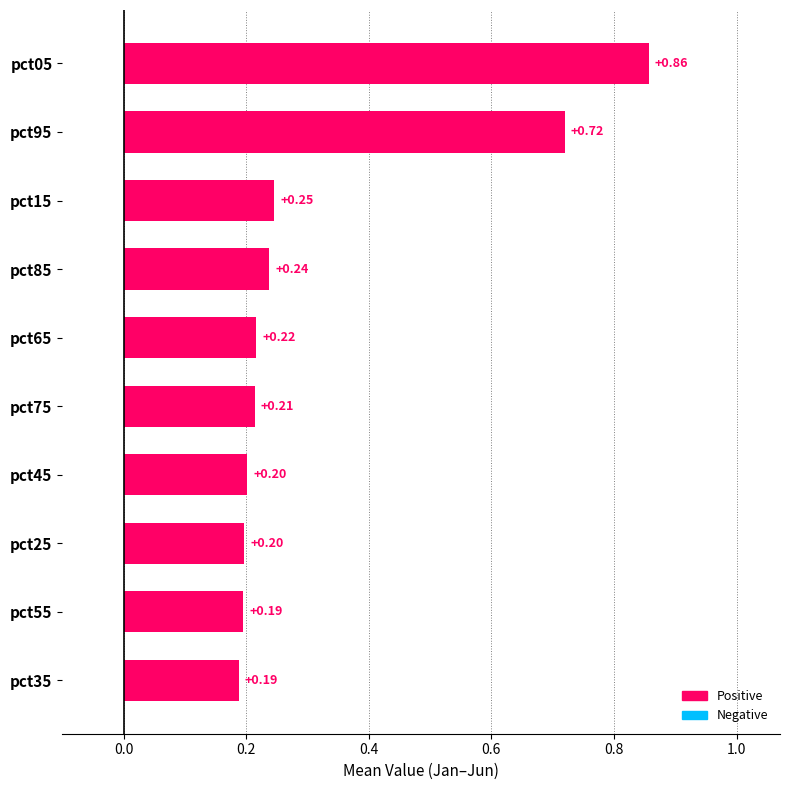

How many categories are shown in the chart?

10